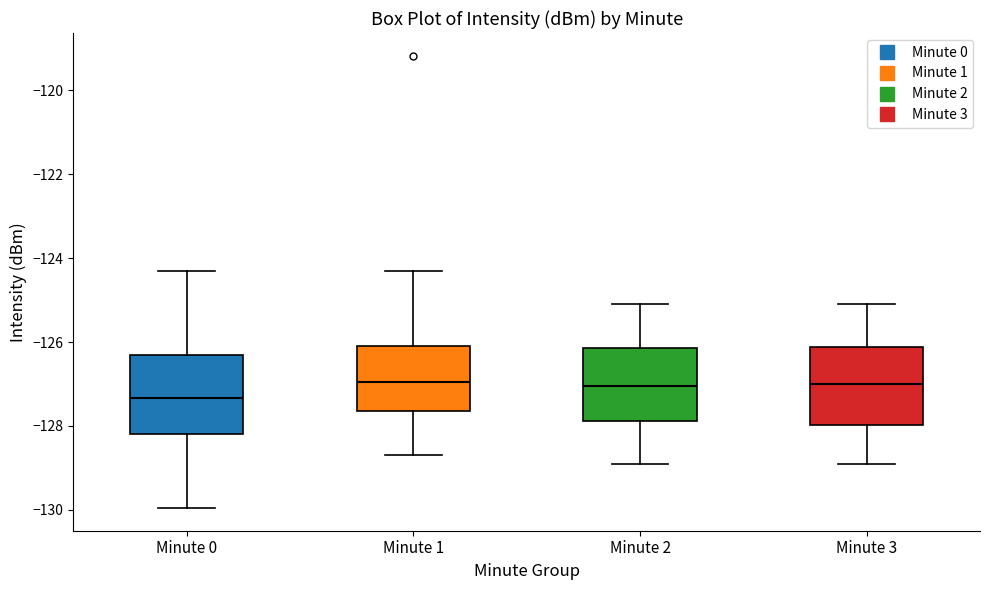

Where does the upper whisker of the box for Minute 2 end on the y-axis? The values are not printed on the chart, so give them approximately, as read against the axis.

-125.0